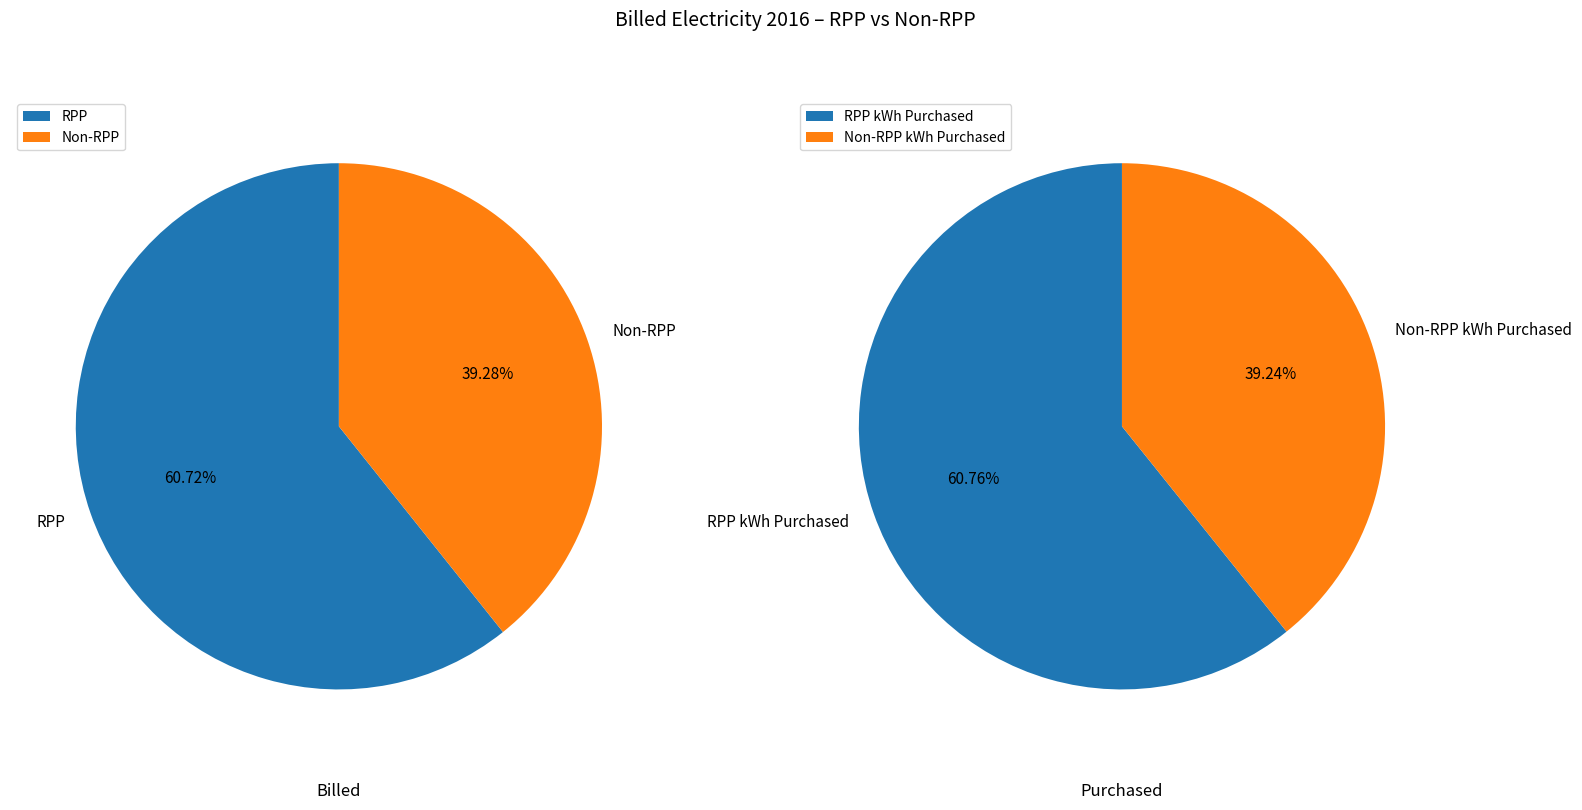

To the nearest percent, what is the combined percentage of RPP and Non-RPP?

100%